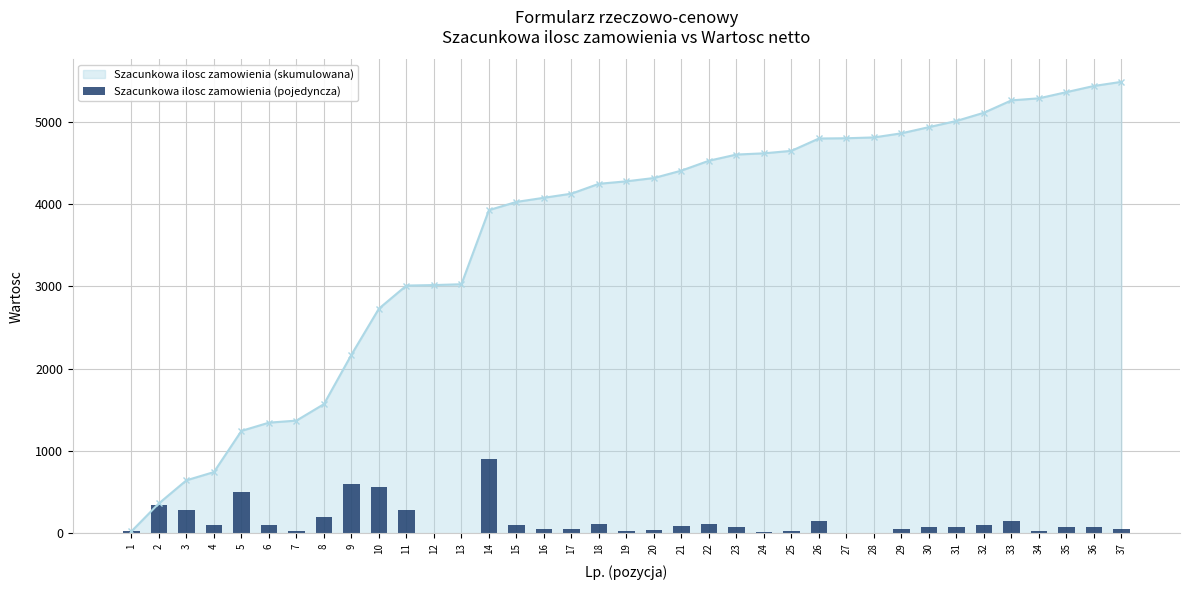

The value at 35 is 75. True or false?

True